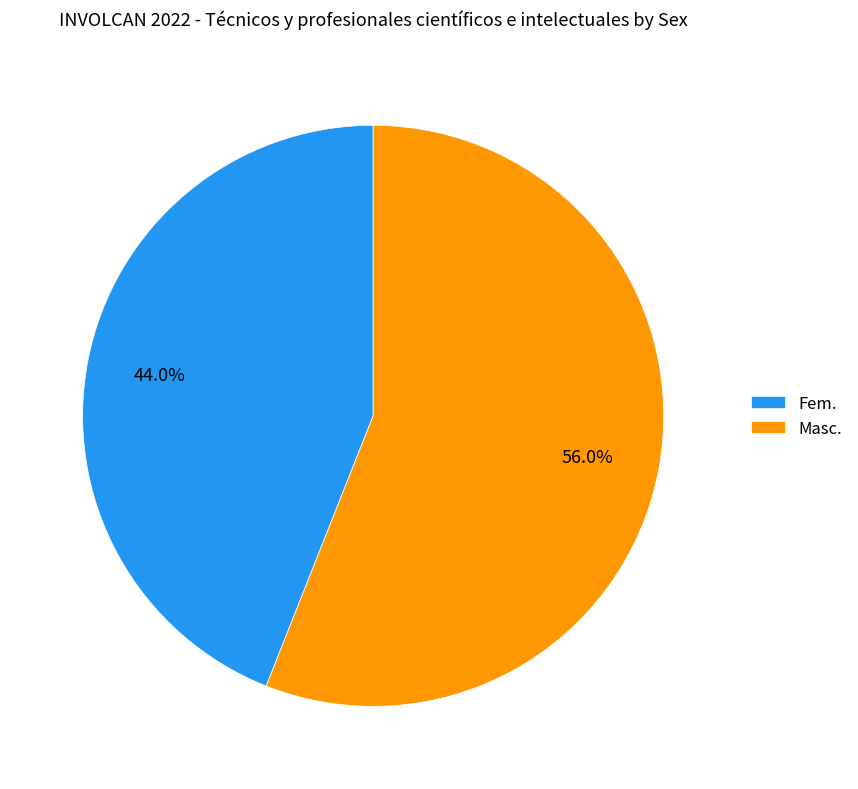

What percentage is the Fem. slice, to the nearest percent?

44%